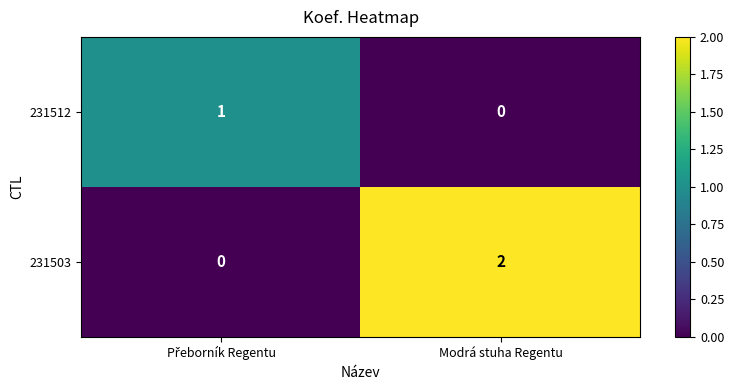

Which label corresponds to the largest value in the chart?

Modrá stuha Regentu